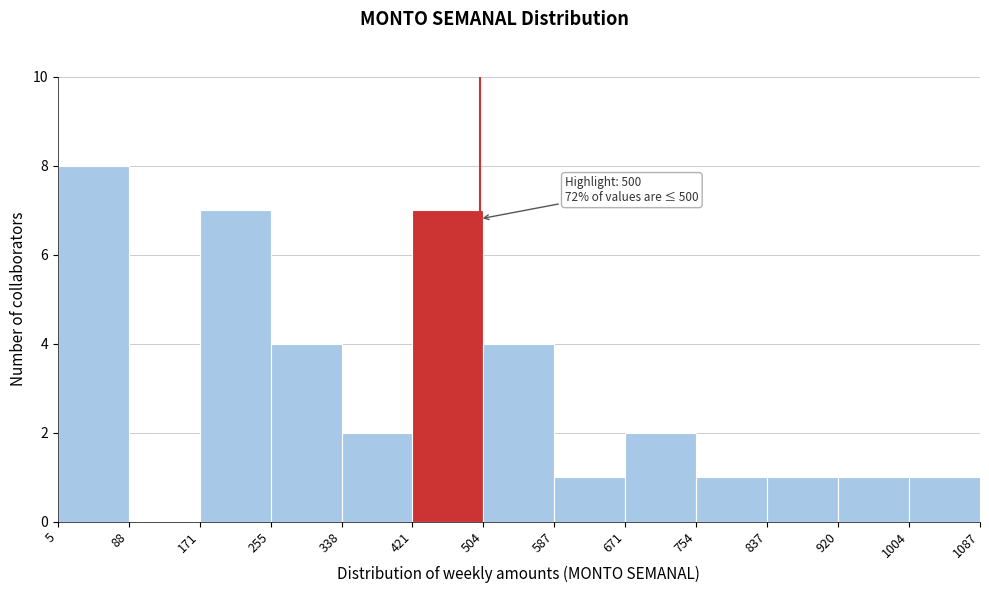

Which range on the x-axis has the tallest bar?

5 to 88